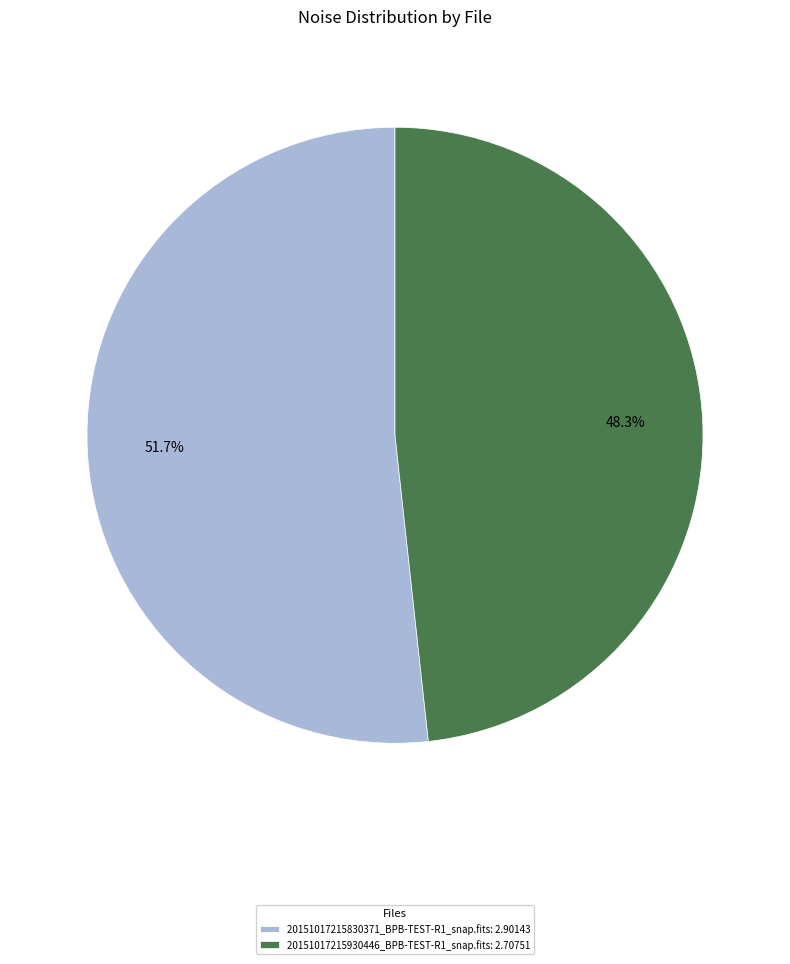

Which slice is the largest?

20151017215830371_BPB-TEST-R1_snap.fits